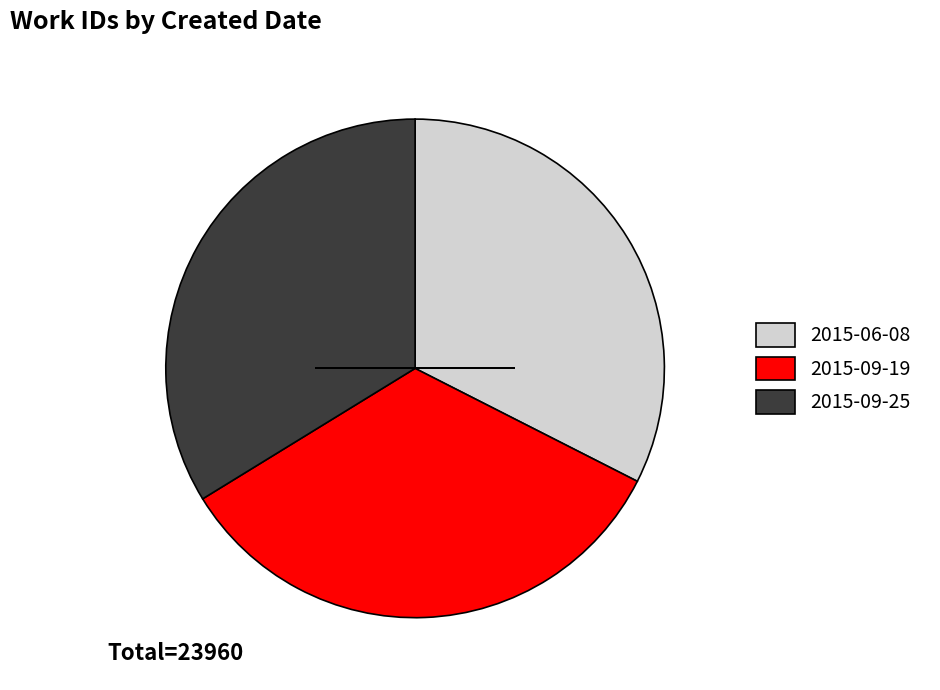

How many segments does this pie chart have?

3